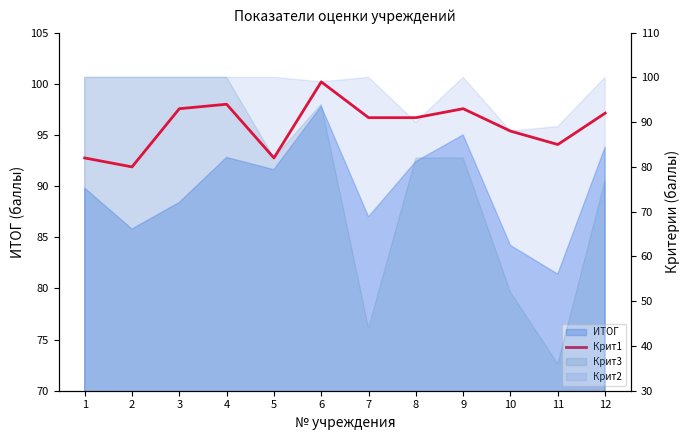

What is the ratio of the value at 8 to the value at 2?

1.1